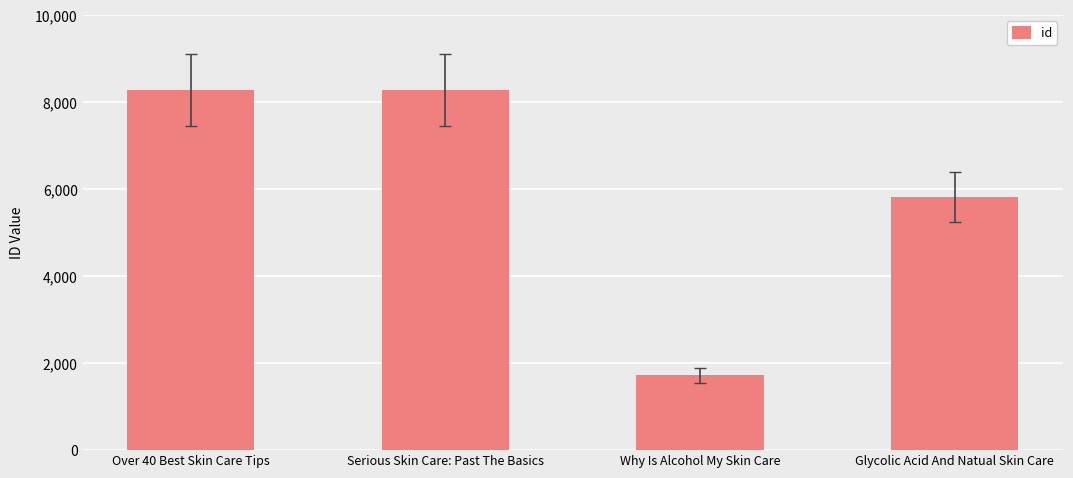

What is the minimum value shown in the chart?

1719